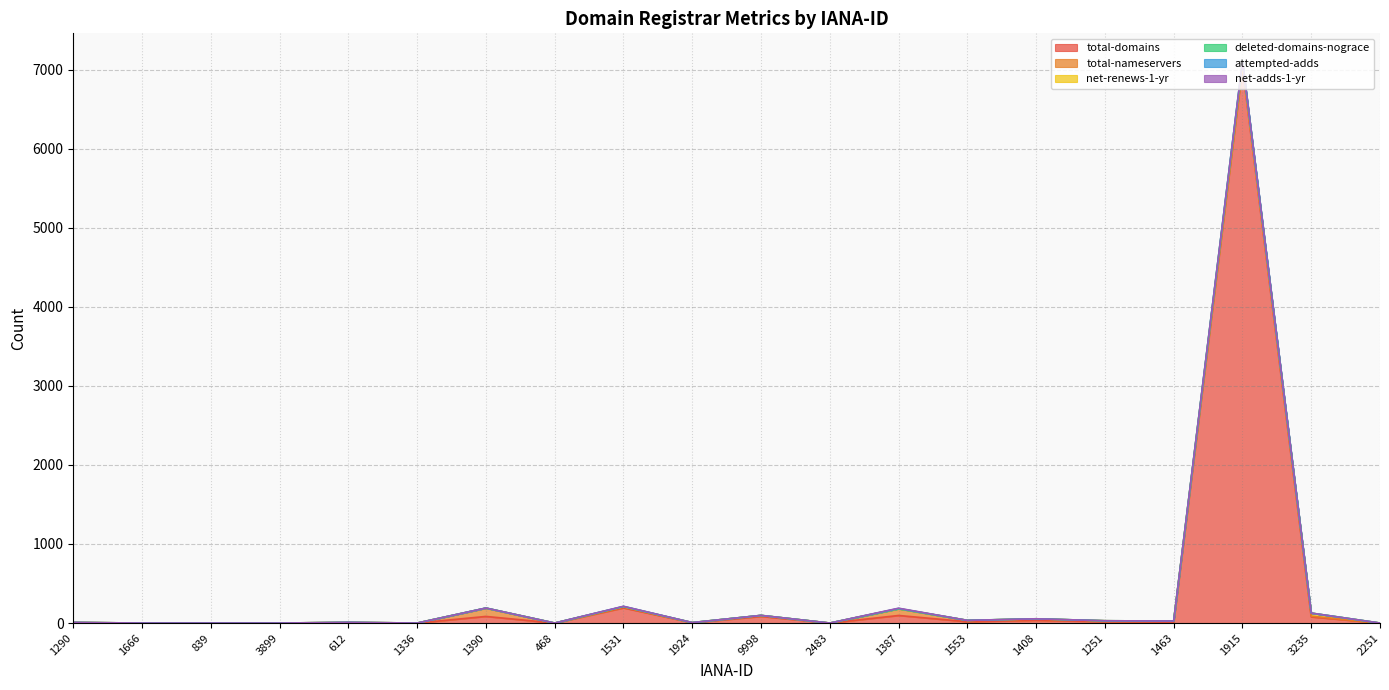

Which series changed the most between 612 and 9998?

total-domains